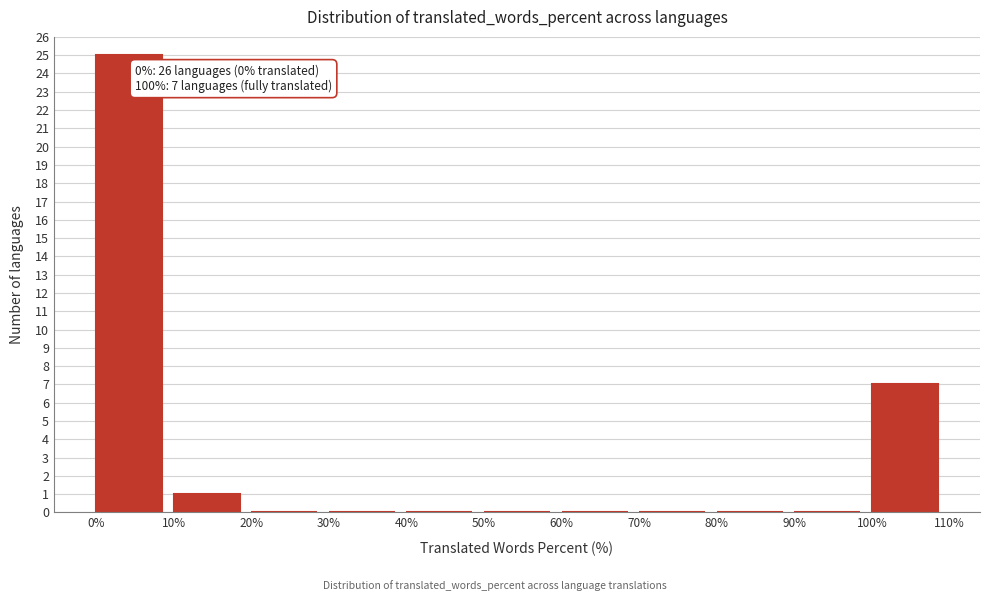

Which range on the x-axis has the tallest bar?

0% to 10%